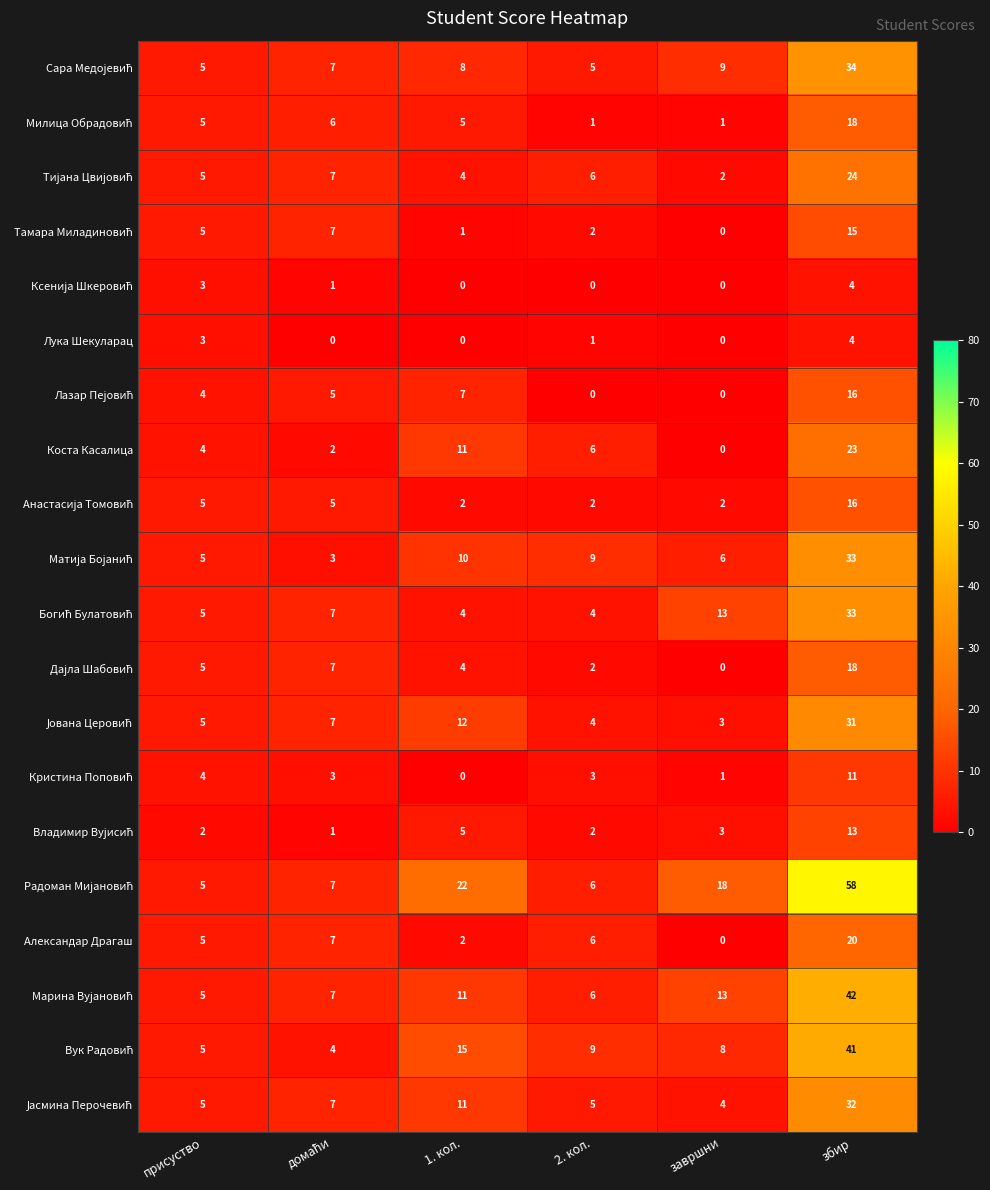

Is it true that Коста Касалица equals 6 at 2. кол.?

True